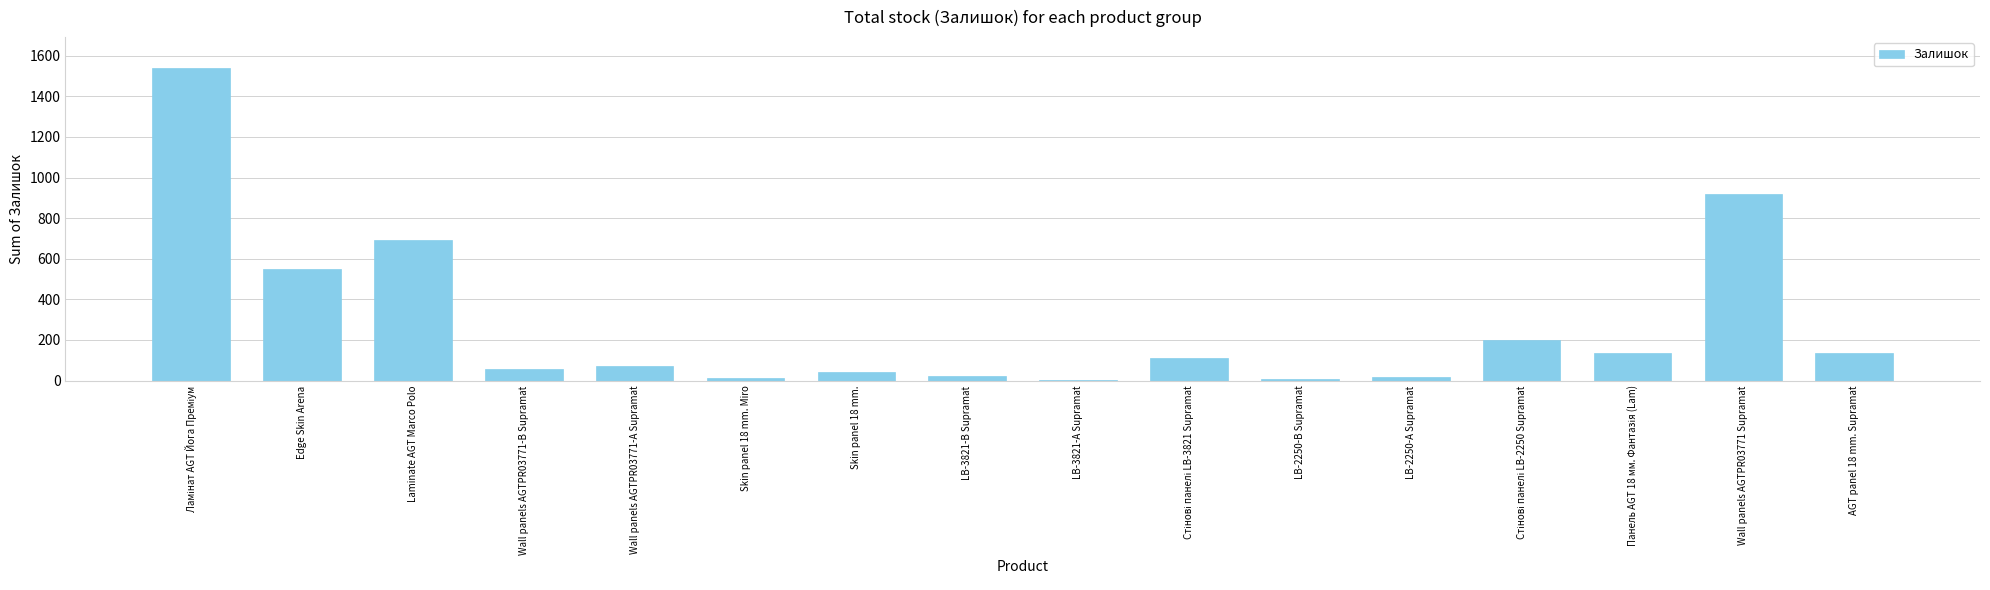

What is the greatest value displayed?

1538